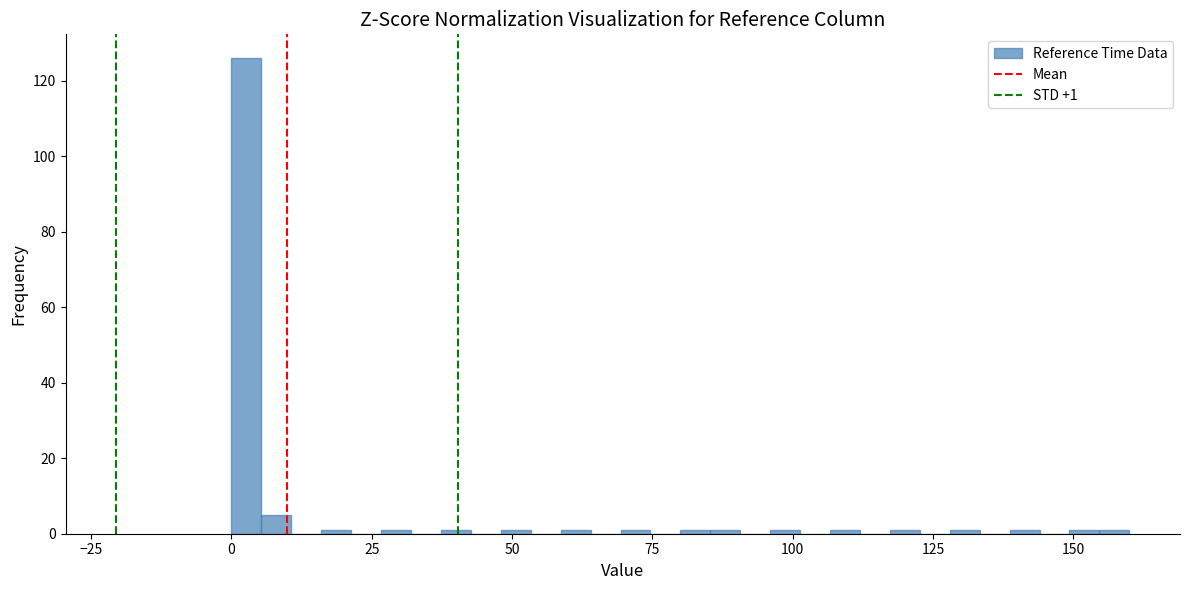

Read against the x-axis, roughly where is the centre of the tallest bar?

5